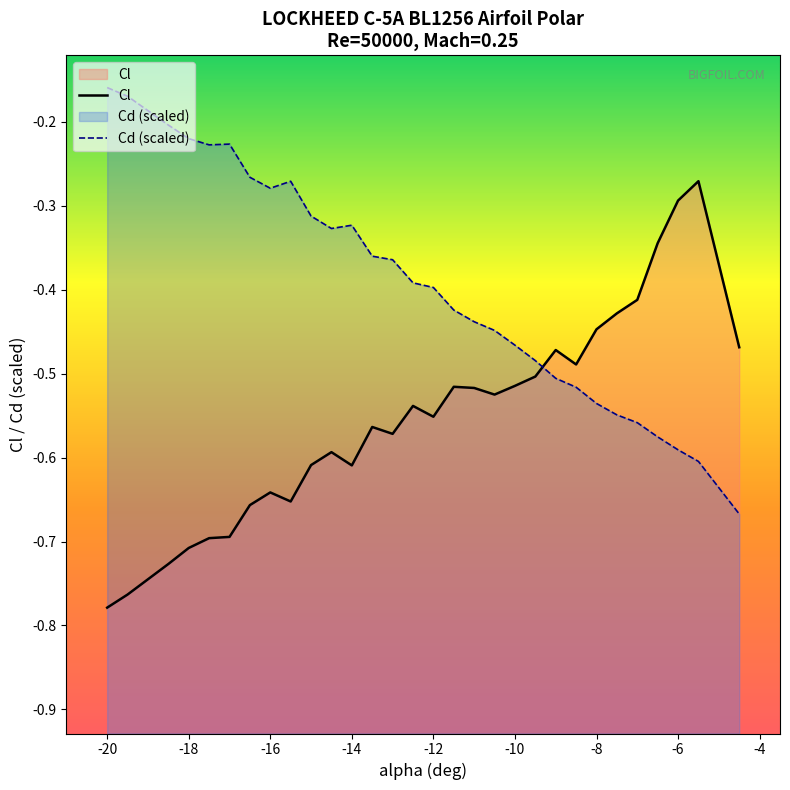

How many categories are shown in the chart?

30